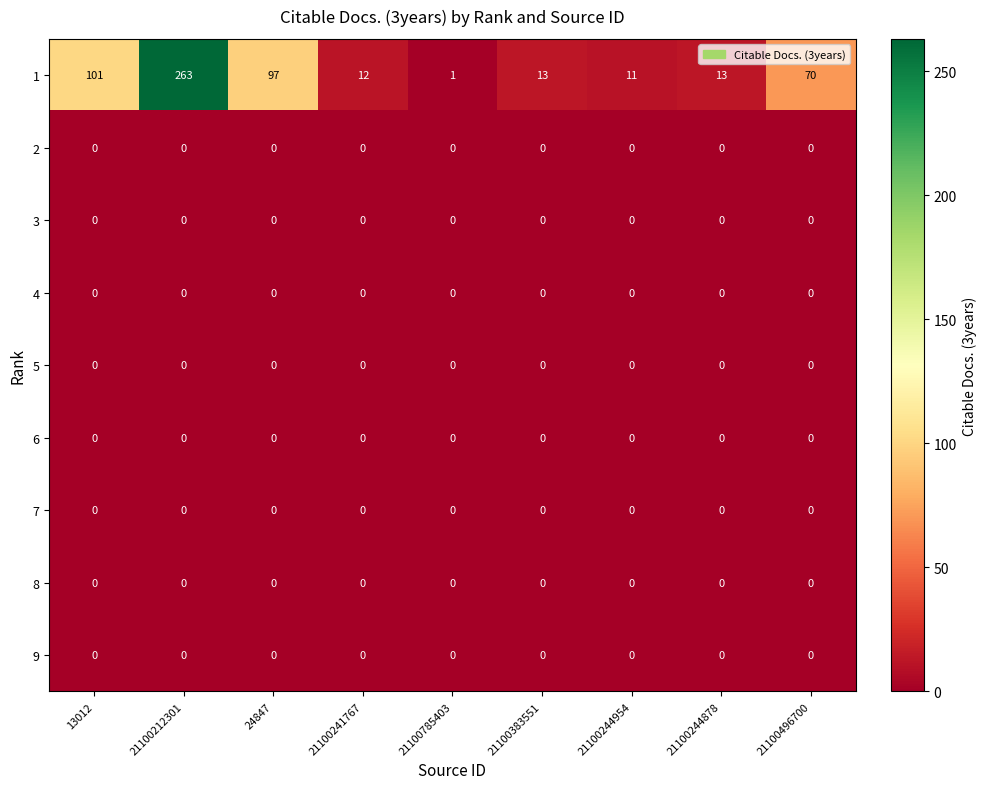

The value of 1 at 21100241767 is 5. True or false?

False